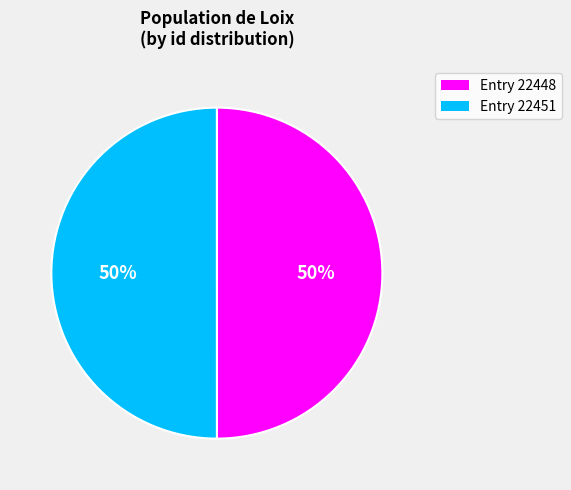

To the nearest percent, what is the average slice percentage?

50%